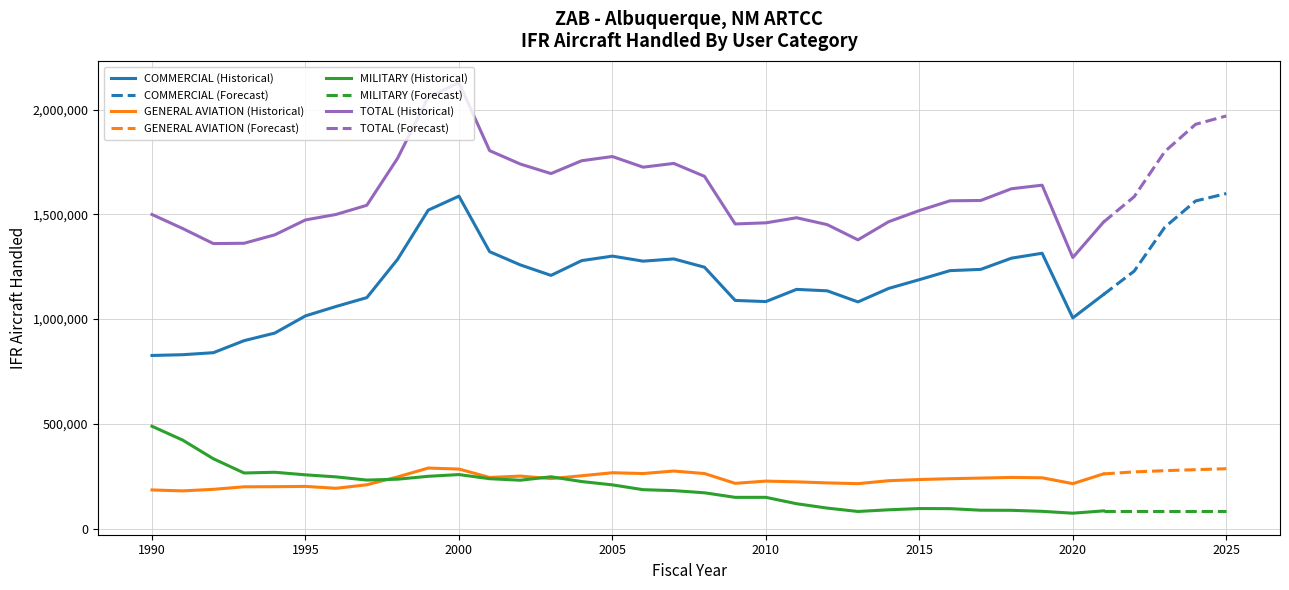

At which label is TOTAL closest to 1711337?

2006